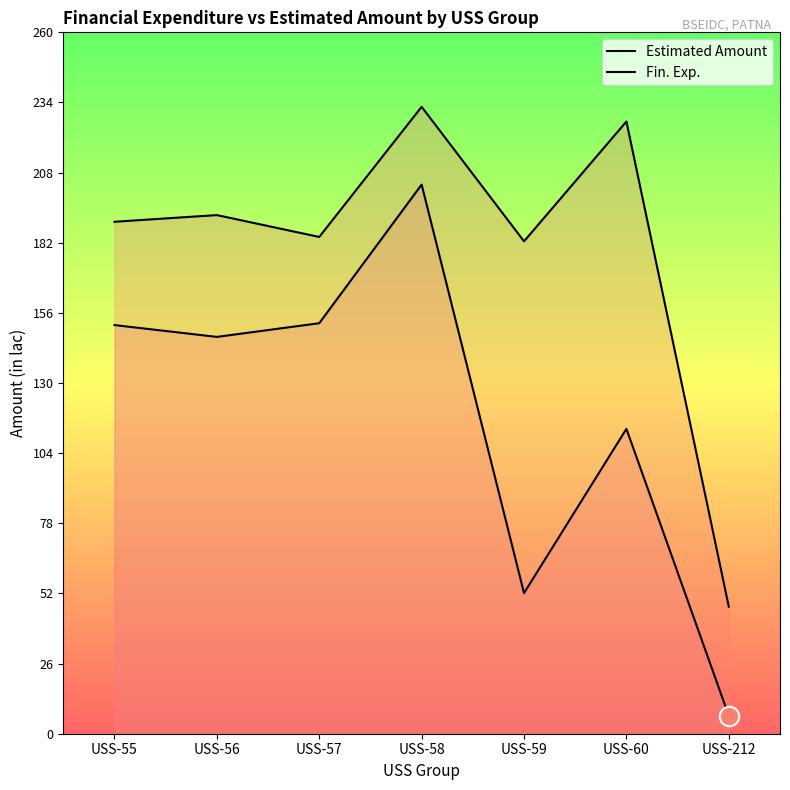

Reading left to right, extract all data points from this chart.

Estimated Amount: 189.8	192.2	184.2	232.4	182.5	226.9	47.1
Fin. Exp.: 151.5	147.1	152.2	203.6	52.1	113.0	6.6